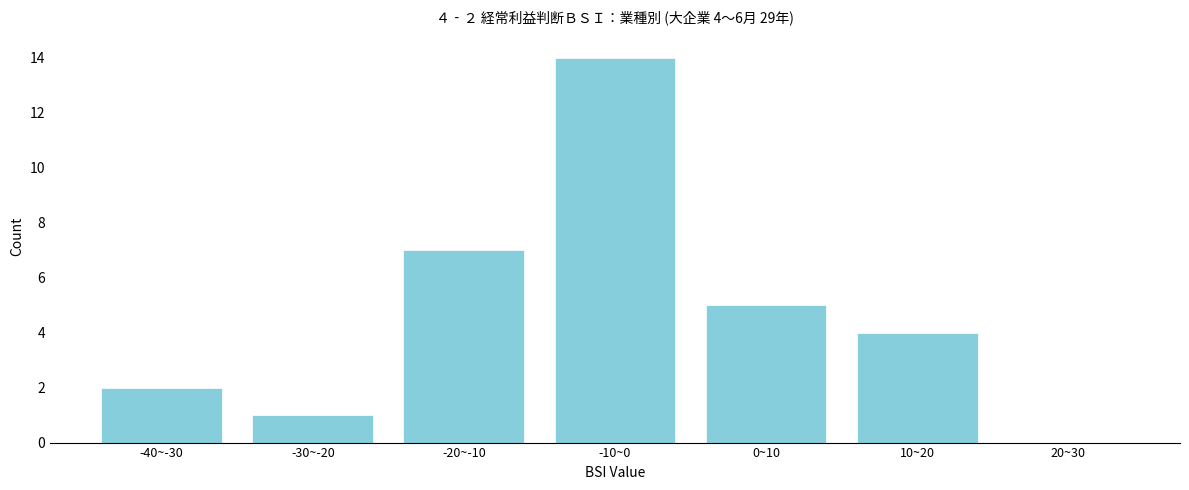

Reading left to right, list all the values displayed in this chart.

-40~-30=2	-30~-20=1	-20~-10=7	-10~0=14	0~10=5	10~20=4	20~30=0